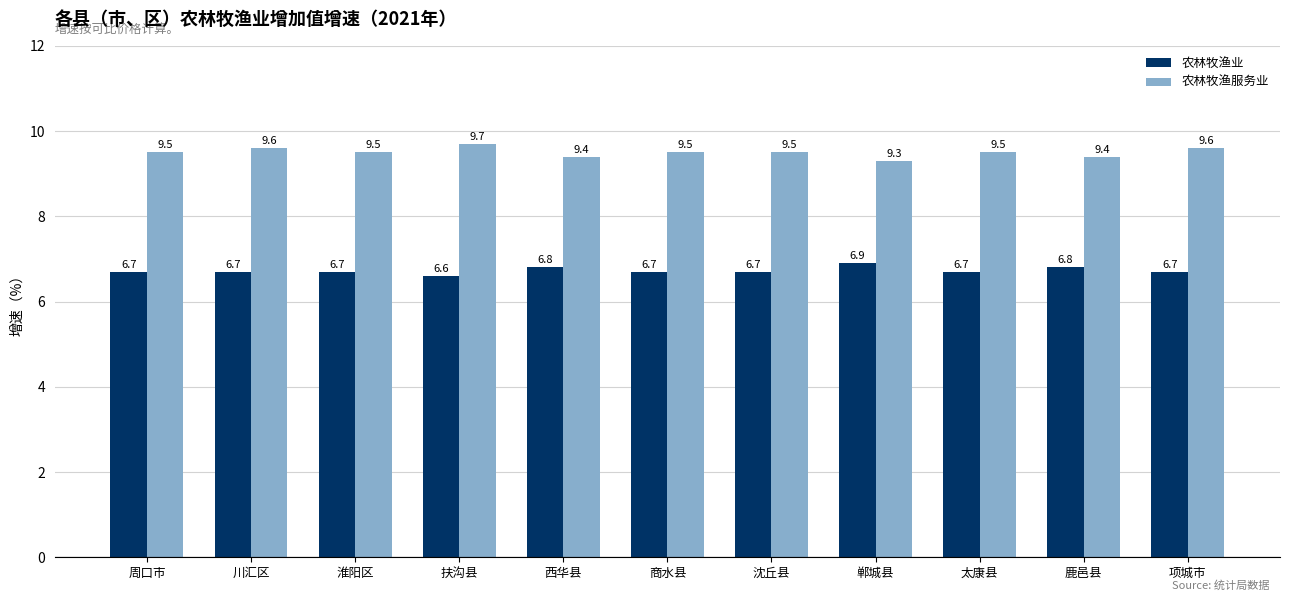

What is the minimum value for 农林牧渔业?

6.6